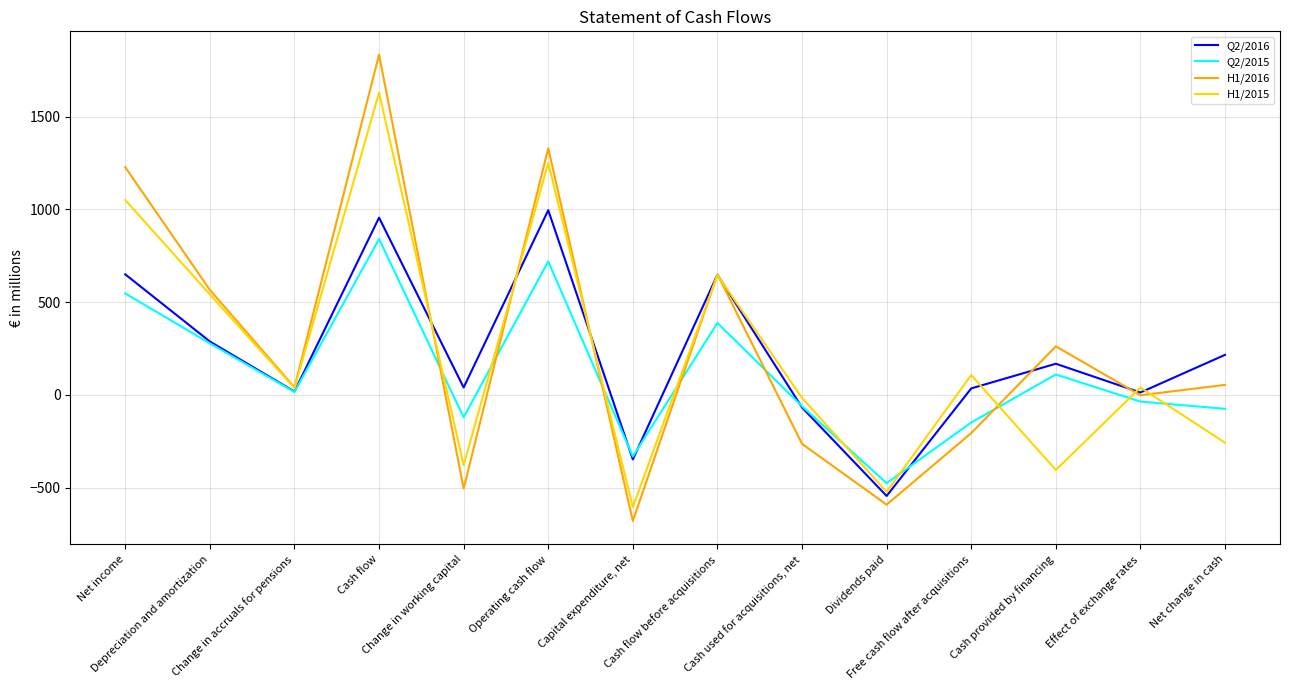

Which series has the largest range (max minus min)?

H1/2016